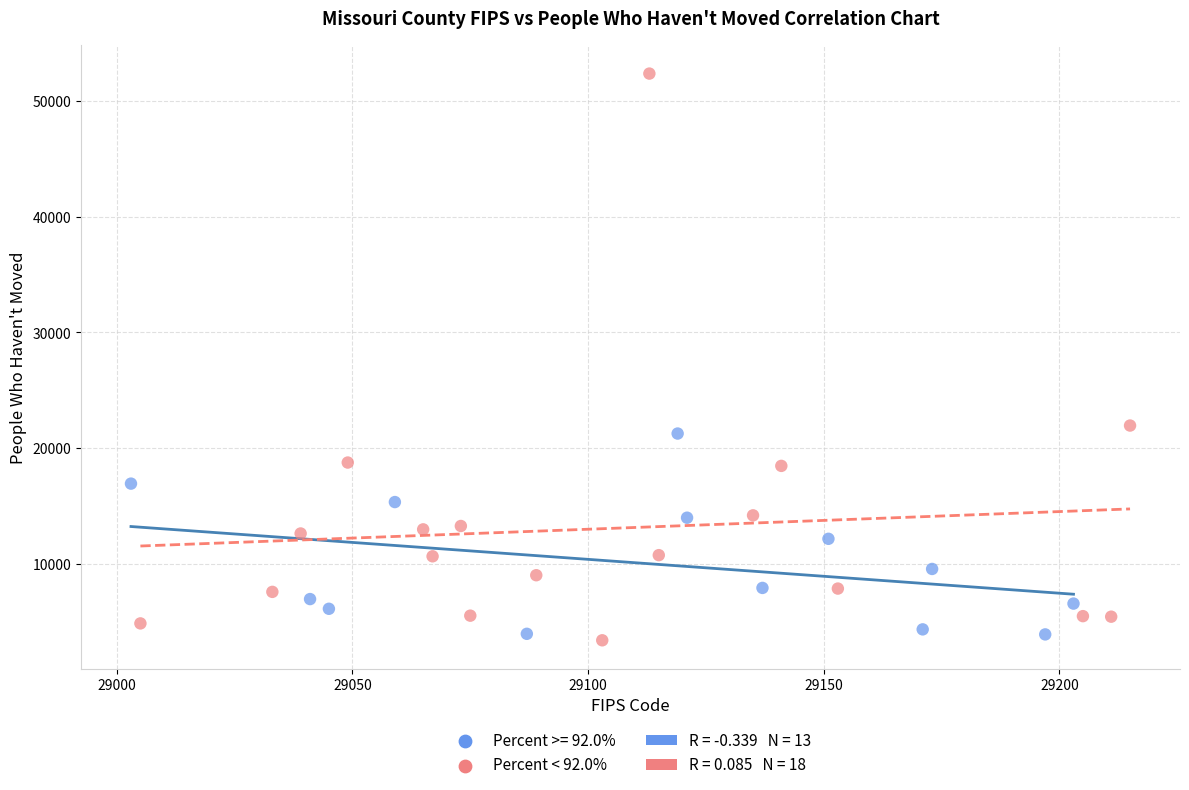

Which series reaches the maximum Y coordinate?

Percent < 92.0%